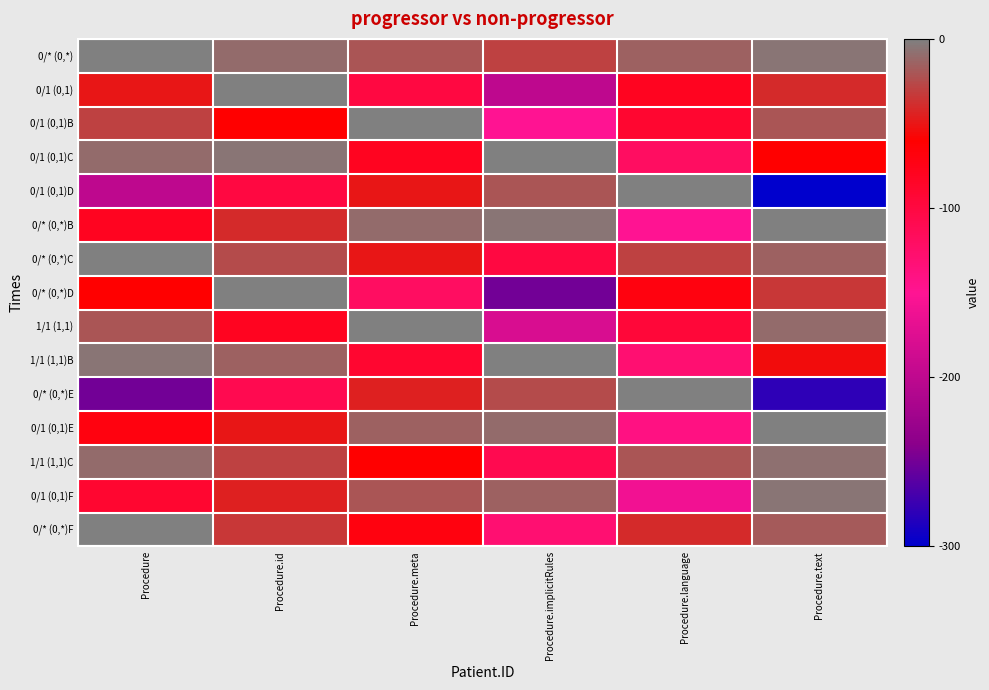

Reading left to right, list all the values displayed in this chart.

0/* (0,*): Procedure=0	Procedure.id=-10	Procedure.meta=-20	Procedure.implicitRules=-30	Procedure.language=-15	Procedure.text=-5
0/1 (0,1): Procedure=-50	Procedure.id=0	Procedure.meta=-100	Procedure.implicitRules=-200	Procedure.language=-80	Procedure.text=-40
0/1 (0,1)B: Procedure=-30	Procedure.id=-60	Procedure.meta=0	Procedure.implicitRules=-150	Procedure.language=-90	Procedure.text=-20
0/1 (0,1)C: Procedure=-10	Procedure.id=-5	Procedure.meta=-80	Procedure.implicitRules=0	Procedure.language=-120	Procedure.text=-60
0/1 (0,1)D: Procedure=-200	Procedure.id=-100	Procedure.meta=-50	Procedure.implicitRules=-20	Procedure.language=0	Procedure.text=-300
0/* (0,*)B: Procedure=-80	Procedure.id=-40	Procedure.meta=-10	Procedure.implicitRules=-5	Procedure.language=-150	Procedure.text=0
0/* (0,*)C: Procedure=0	Procedure.id=-25	Procedure.meta=-50	Procedure.implicitRules=-100	Procedure.language=-30	Procedure.text=-15
0/* (0,*)D: Procedure=-60	Procedure.id=0	Procedure.meta=-120	Procedure.implicitRules=-250	Procedure.language=-70	Procedure.text=-35
1/1 (1,1): Procedure=-20	Procedure.id=-80	Procedure.meta=0	Procedure.implicitRules=-180	Procedure.language=-95	Procedure.text=-10
1/1 (1,1)B: Procedure=-5	Procedure.id=-15	Procedure.meta=-90	Procedure.implicitRules=0	Procedure.language=-130	Procedure.text=-55
0/* (0,*)E: Procedure=-250	Procedure.id=-110	Procedure.meta=-45	Procedure.implicitRules=-25	Procedure.language=0	Procedure.text=-280
0/1 (0,1)E: Procedure=-70	Procedure.id=-50	Procedure.meta=-15	Procedure.implicitRules=-10	Procedure.language=-140	Procedure.text=0
1/1 (1,1)C: Procedure=-10	Procedure.id=-30	Procedure.meta=-60	Procedure.implicitRules=-110	Procedure.language=-20	Procedure.text=-8
0/1 (0,1)F: Procedure=-90	Procedure.id=-45	Procedure.meta=-20	Procedure.implicitRules=-15	Procedure.language=-160	Procedure.text=-5
0/* (0,*)F: Procedure=0	Procedure.id=-35	Procedure.meta=-70	Procedure.implicitRules=-130	Procedure.language=-40	Procedure.text=-18